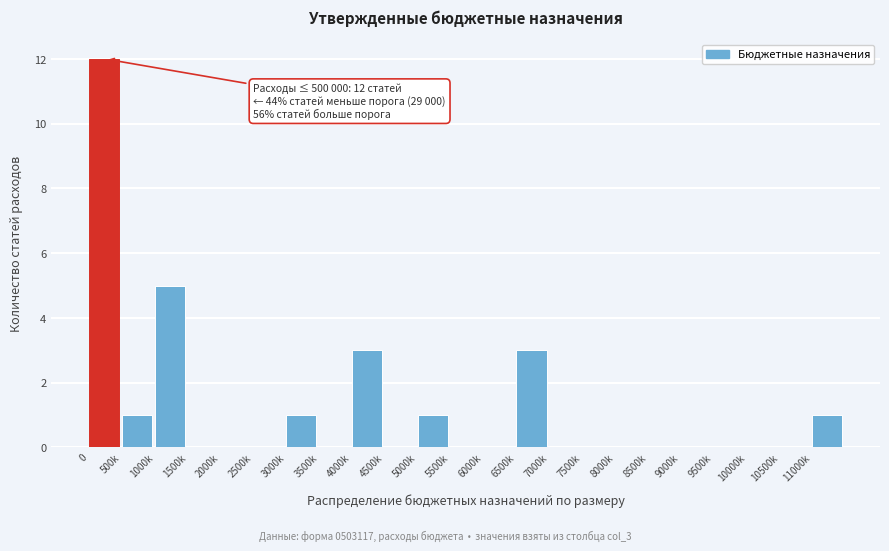

Reading right to left, list all the values displayed in this chart.

11000k=1	10500k=0	10000k=0	9500k=0	9000k=0	8500k=0	8000k=0	7500k=0	7000k=0	6500k=3	6000k=0	5500k=0	5000k=1	4500k=0	4000k=3	3500k=0	3000k=1	2500k=0	2000k=0	1500k=0	1000k=5	500k=1	0=12